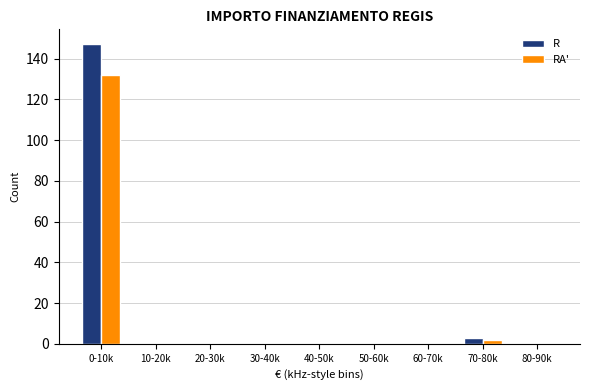

Reading left to right, list all the values displayed in this chart.

R: 0-10k=147	10-20k=0	20-30k=0	30-40k=0	40-50k=0	50-60k=0	60-70k=0	70-80k=3	80-90k=0
RA': 0-10k=132	10-20k=0	20-30k=0	30-40k=0	40-50k=0	50-60k=0	60-70k=0	70-80k=2	80-90k=0